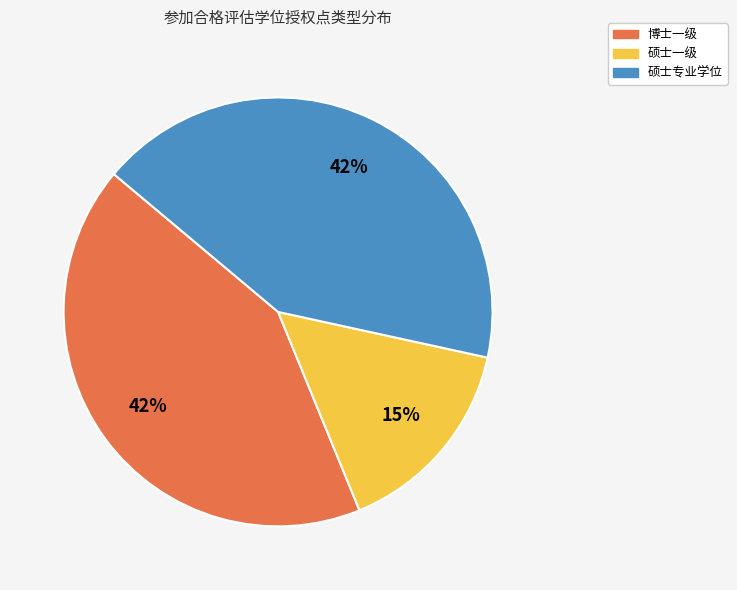

Is there any slice that represents more than half of the pie?

No